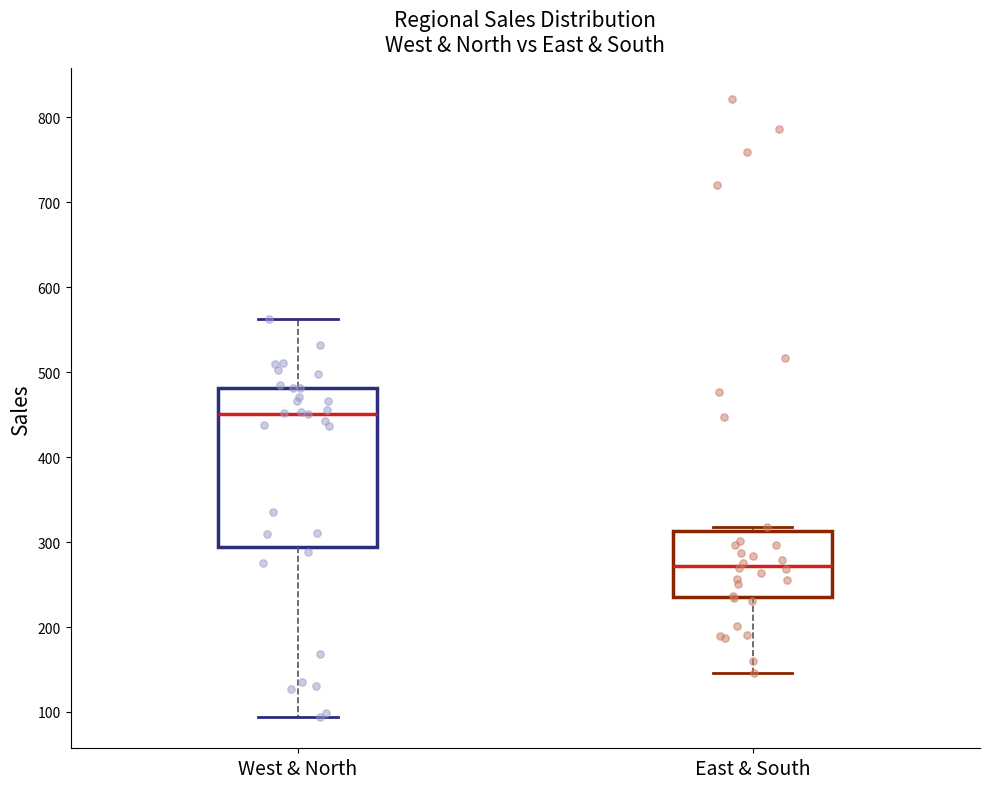

Where does the median line of the box for West & North sit on the y-axis? The values are not printed on the chart, so give them approximately, as read against the axis.

450